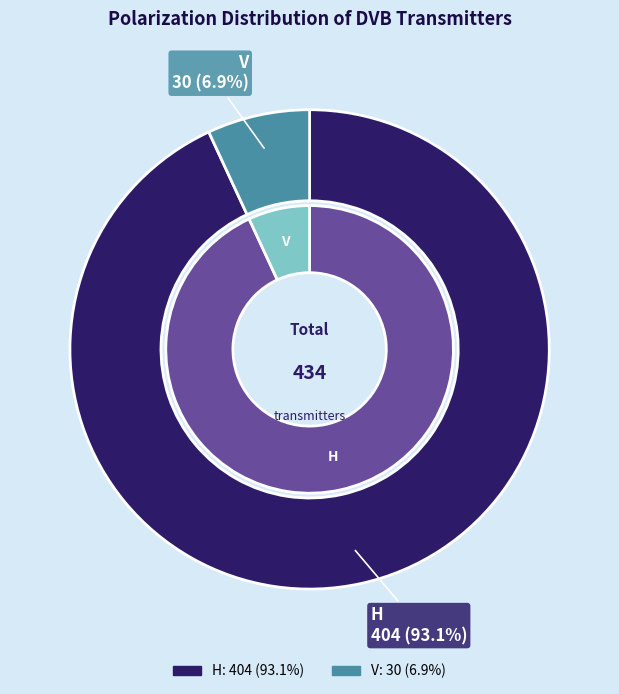

Is it true that V is 16% of the pie?

False